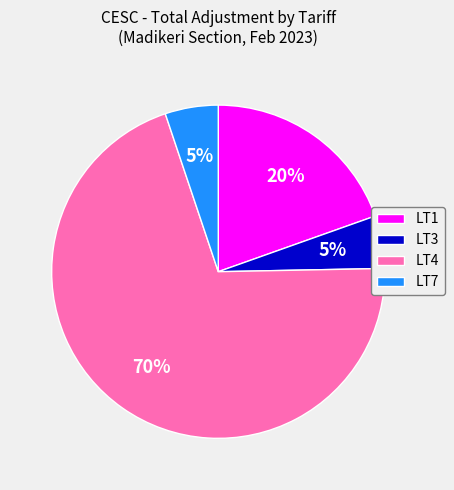

To the nearest percent, what is the average slice percentage?

25%